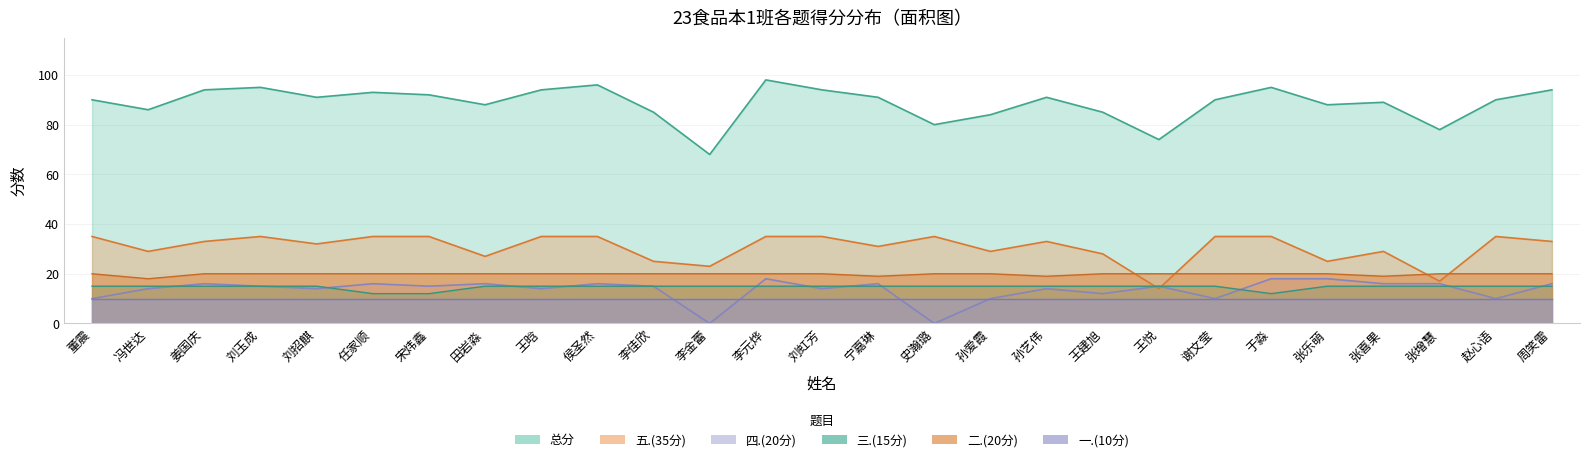

What is the difference between the highest and lowest values at 张乐萌?

73